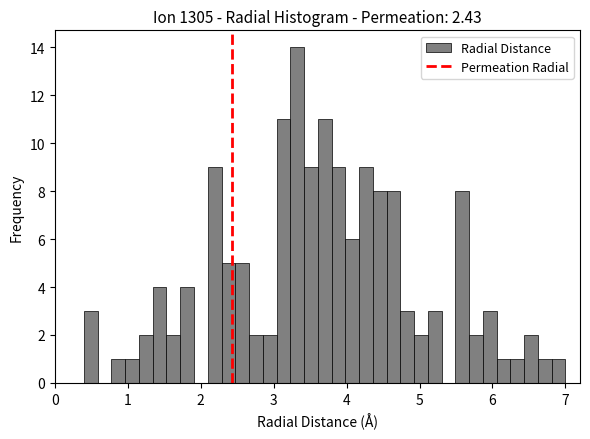

Around what value on the x-axis is the tallest bar? Give the approximate position of its centre, as read against the axis.

3.3